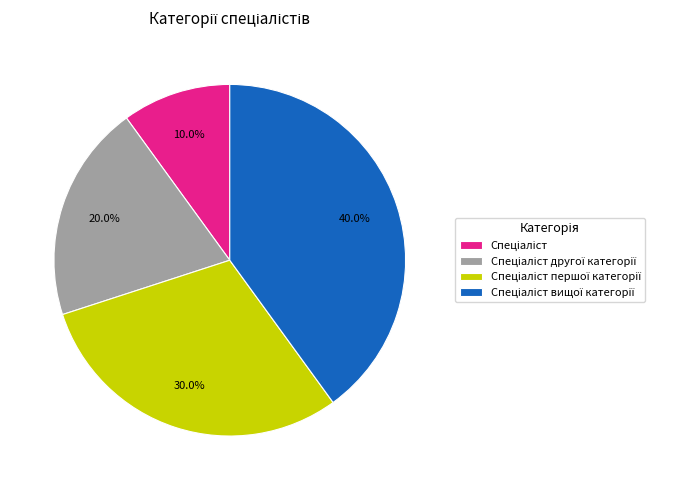

Is there a majority slice in this chart?

No